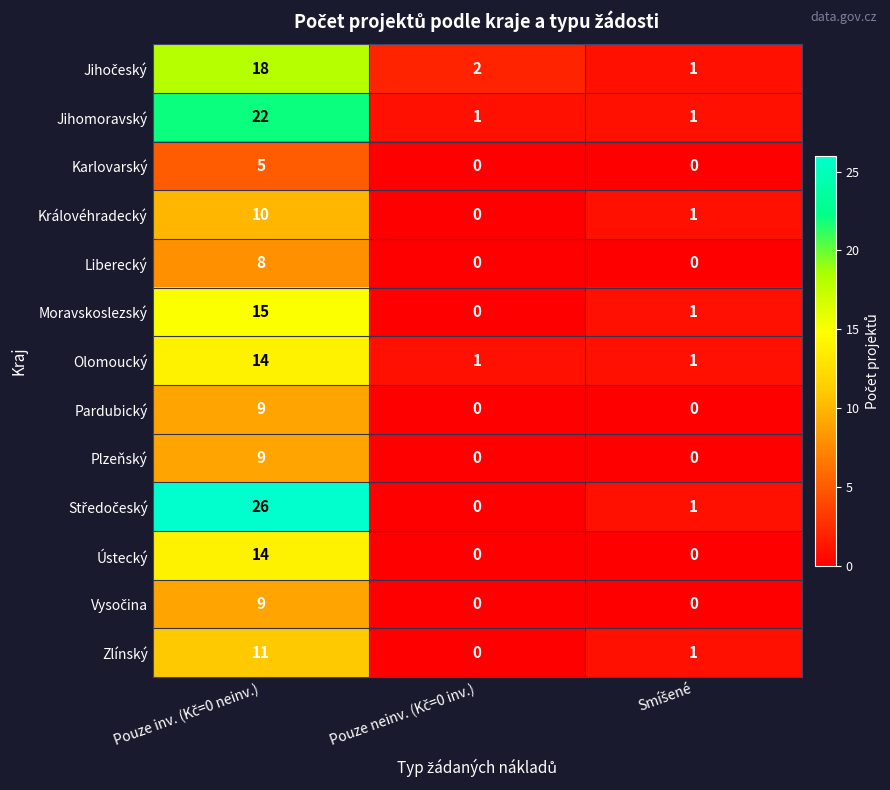

What is the maximum value for Zlínský?

11